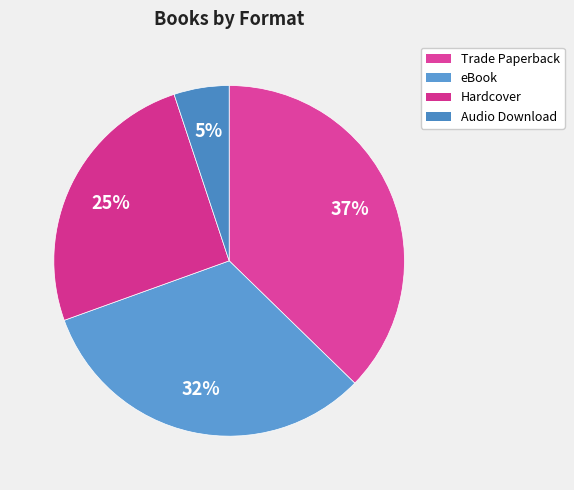

Rank the categories by value from highest to lowest.

Trade Paperback, eBook, Hardcover, Audio Download